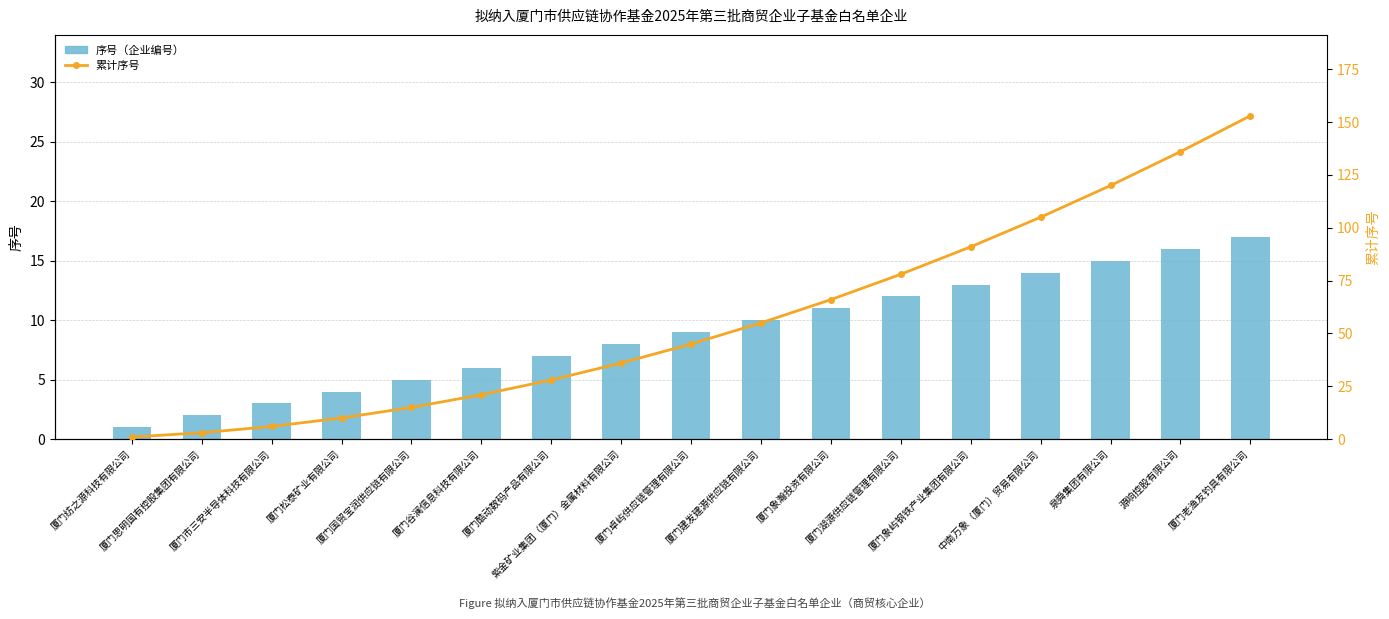

How many series are shown in this chart?

2